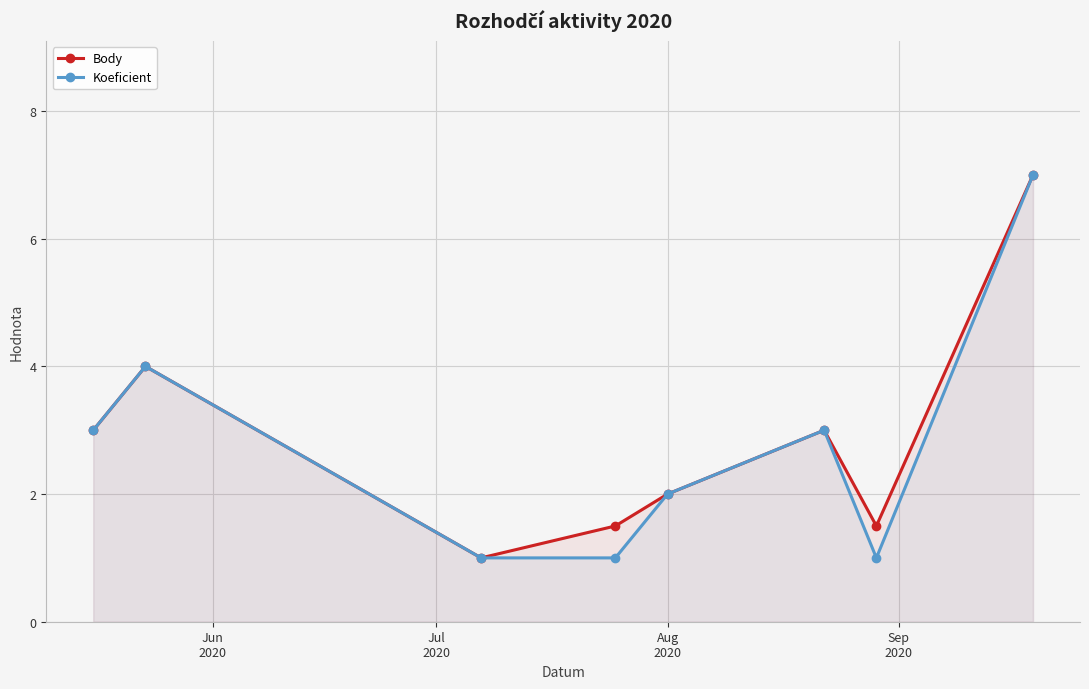

True or false: Koeficient has more than 1 points higher than both neighbors.

True